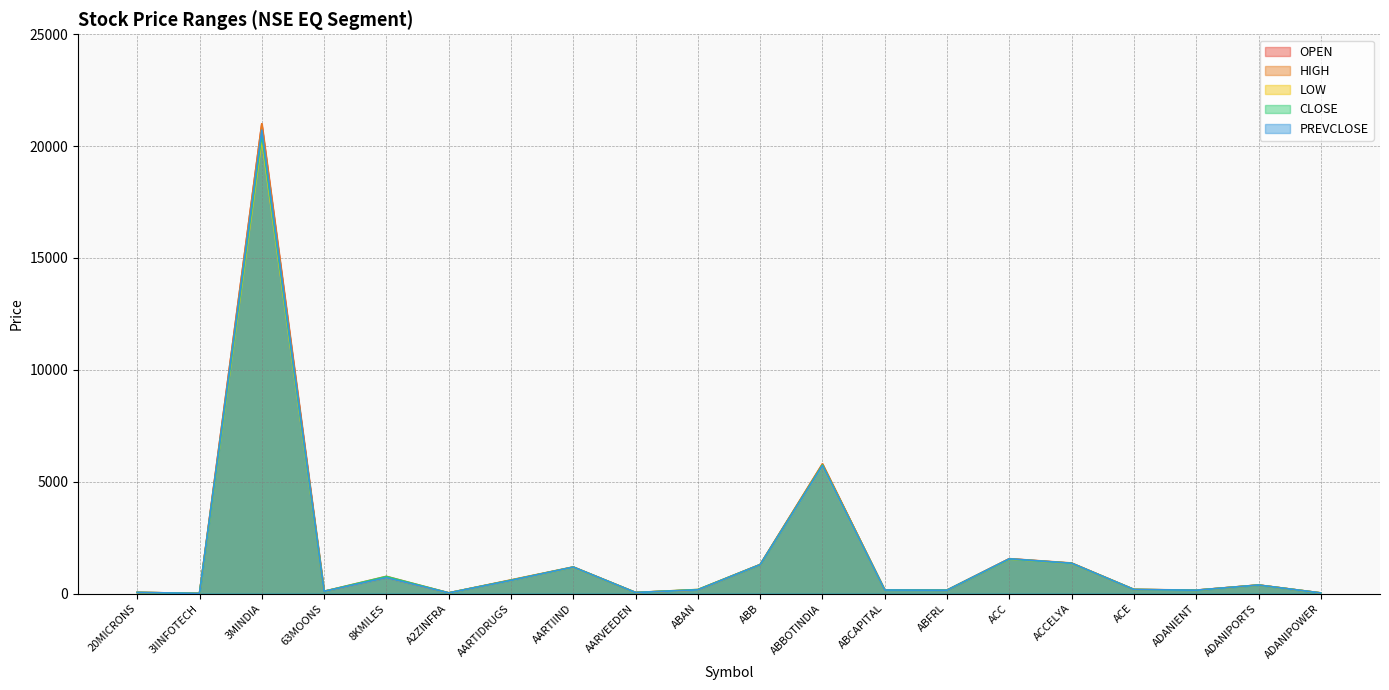

List the series in order of their peak value, highest first.

HIGH, OPEN, PREVCLOSE, CLOSE, LOW